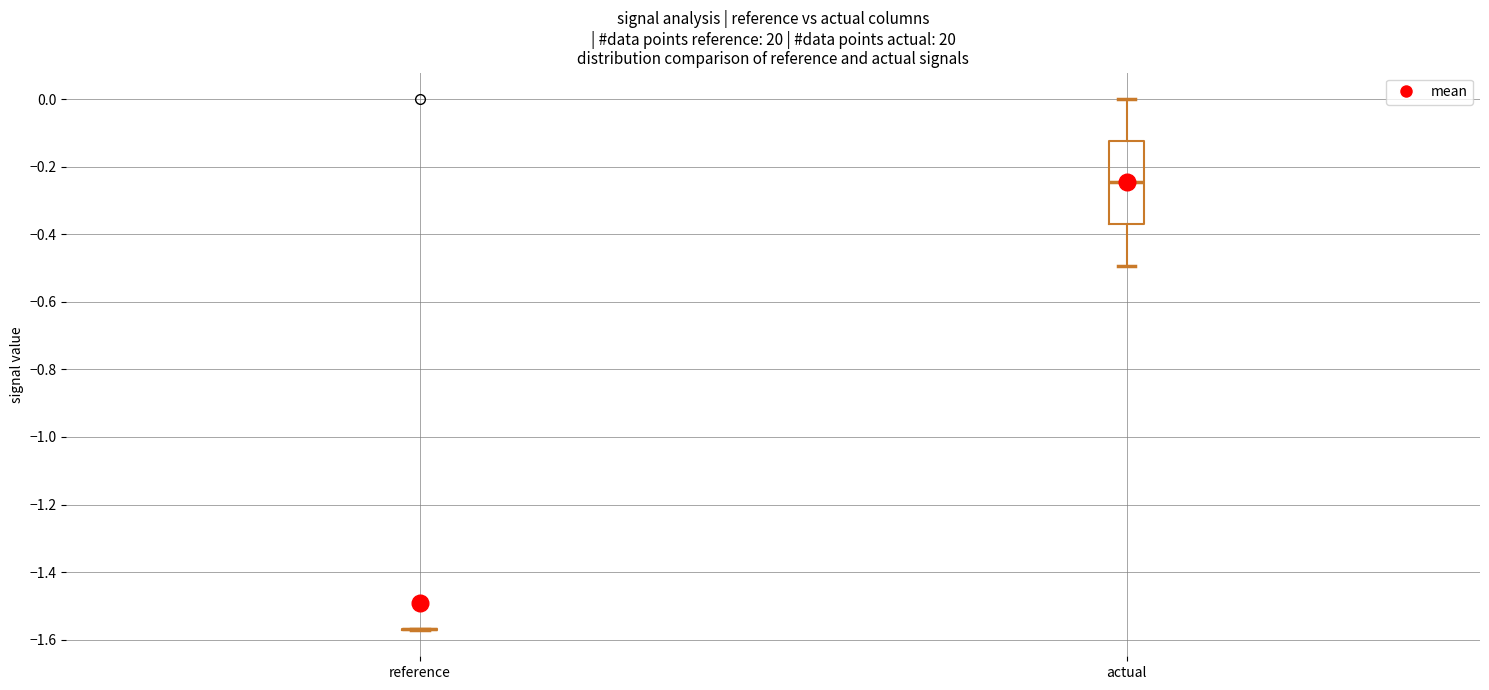

Which box is the tallest, from its lower edge to its upper edge?

actual